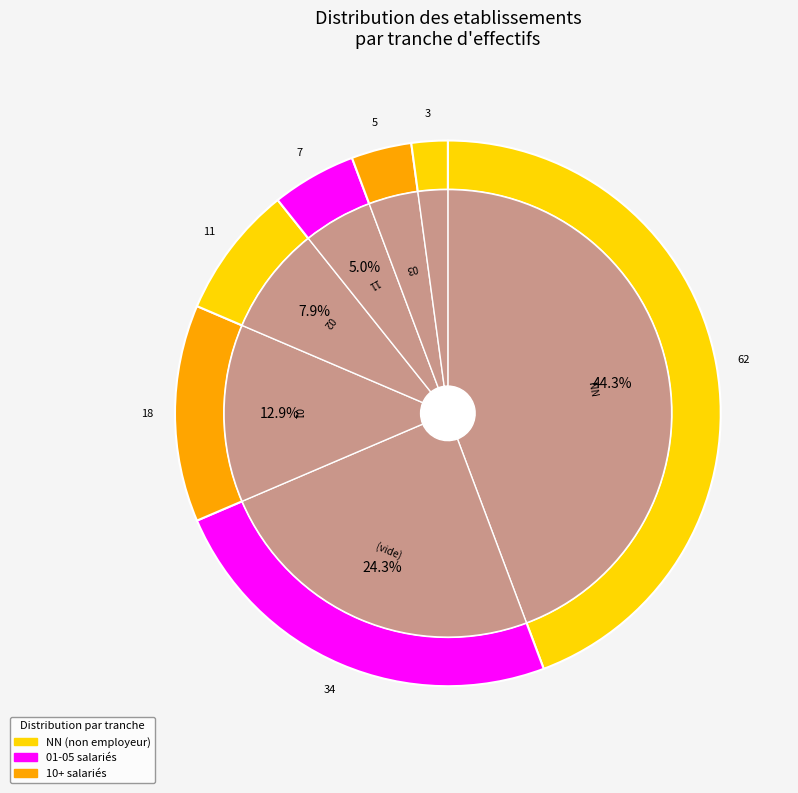

Which category has the smallest portion of the pie?

NN+